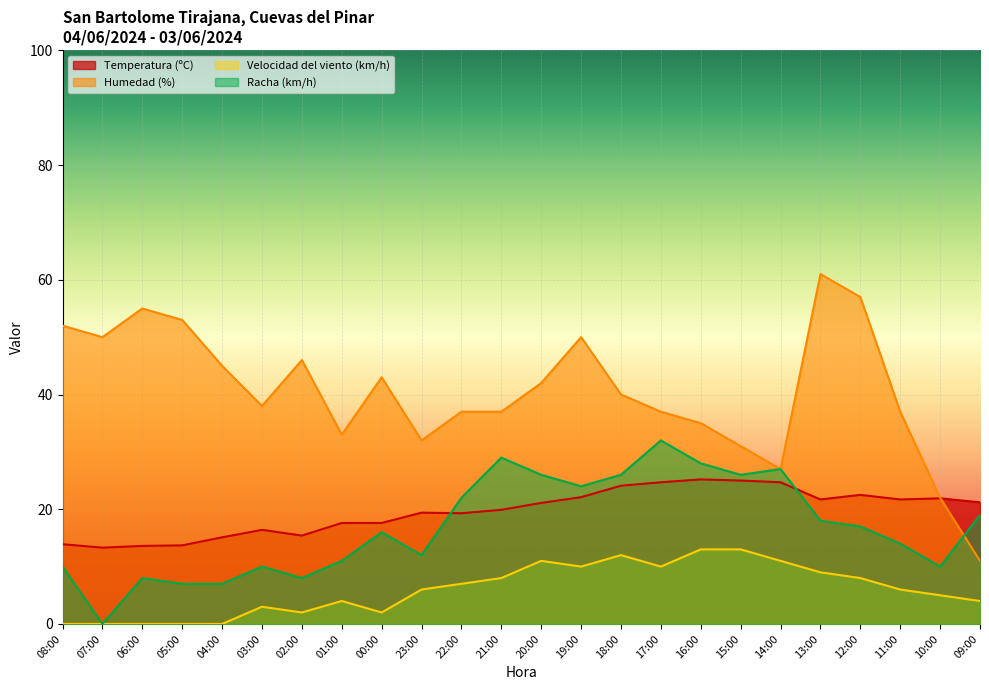

At which category is the sum across all series the highest?

13:00